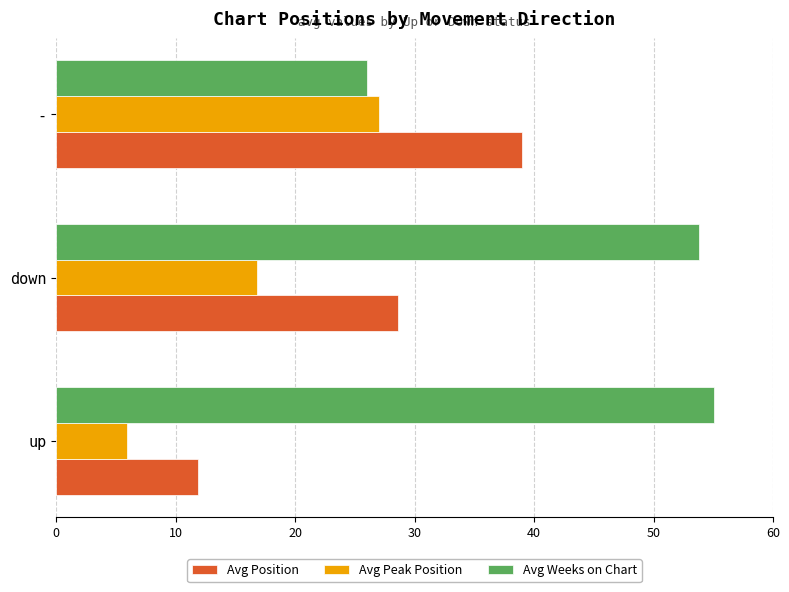

At which category does the chart reach its minimum across all series?

up